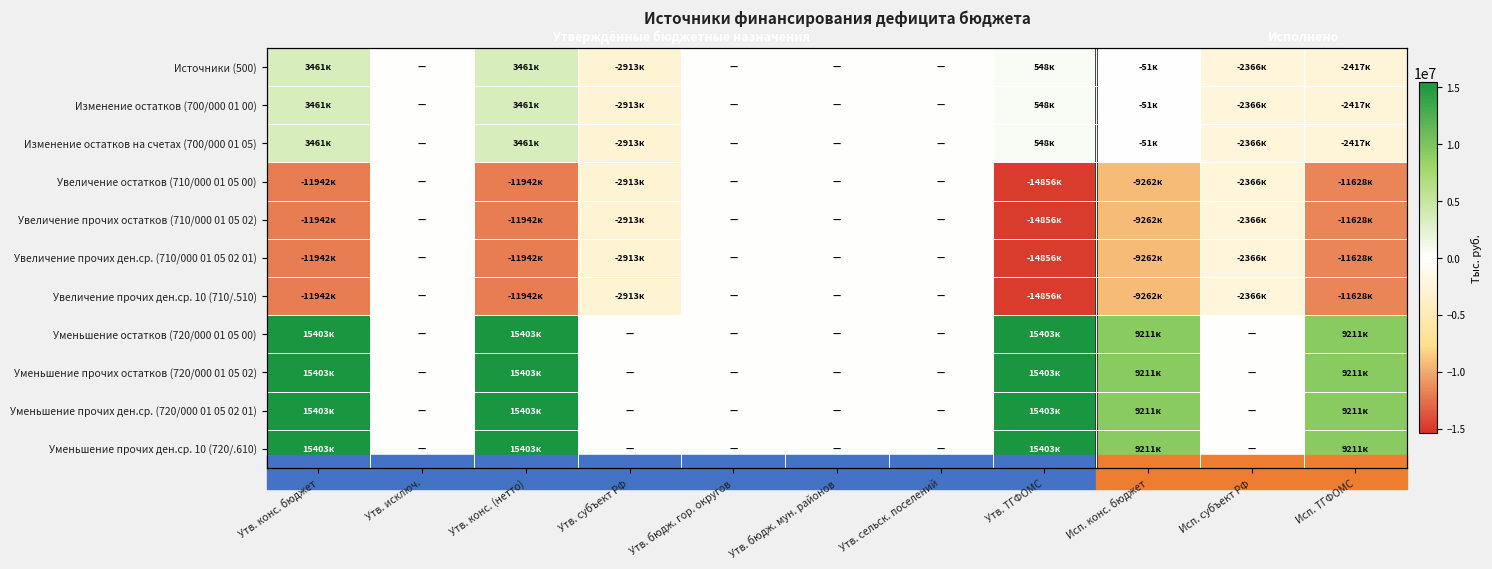

Which has a higher value, Утв. ТГФОМС or Утв. сельск. поселений?

Утв. ТГФОМС